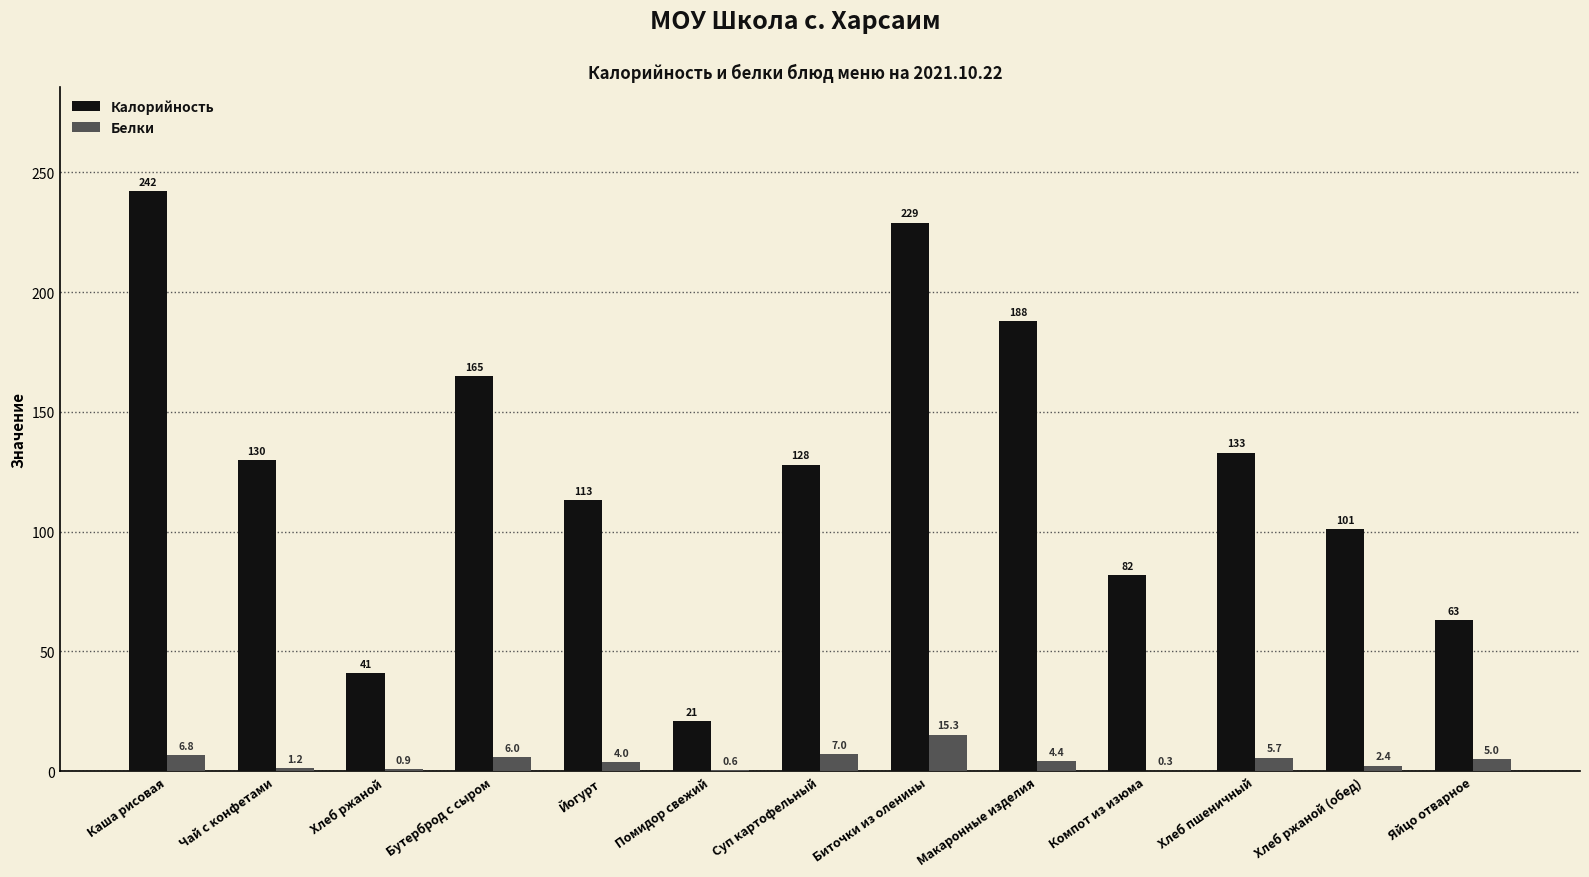

Are the bars horizontal?

No